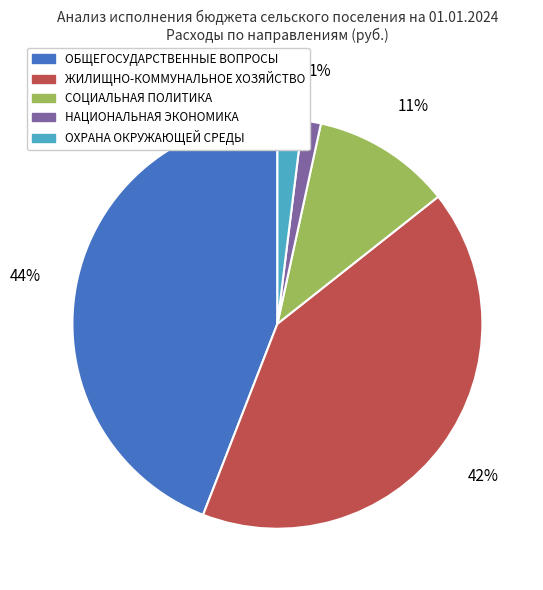

Does ЖИЛИЩНО-КОММУНАЛЬНОЕ ХОЗЯЙСТВО represent more than half of the total?

No